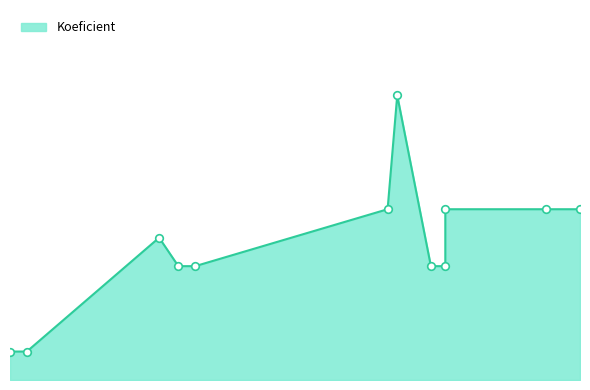

What is the change in value from 2011-05-21 to 2011-08-09?

+2